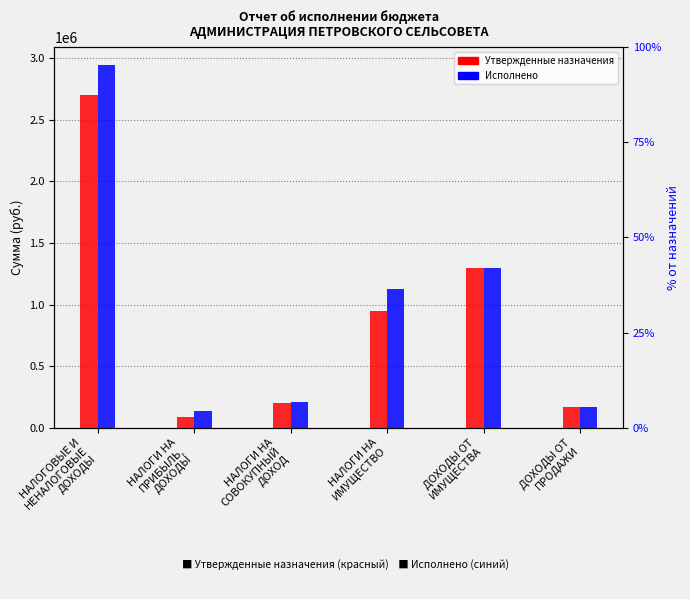

Read the Исполнено value at ДОХОДЫ ОТ
ПРОДАЖИ.

170526.3